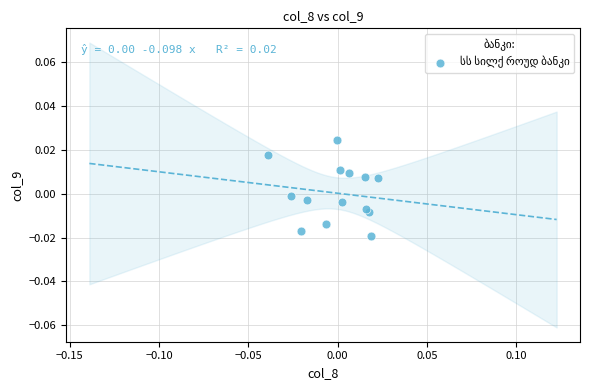

How many points are shown in the scatter plot?

14